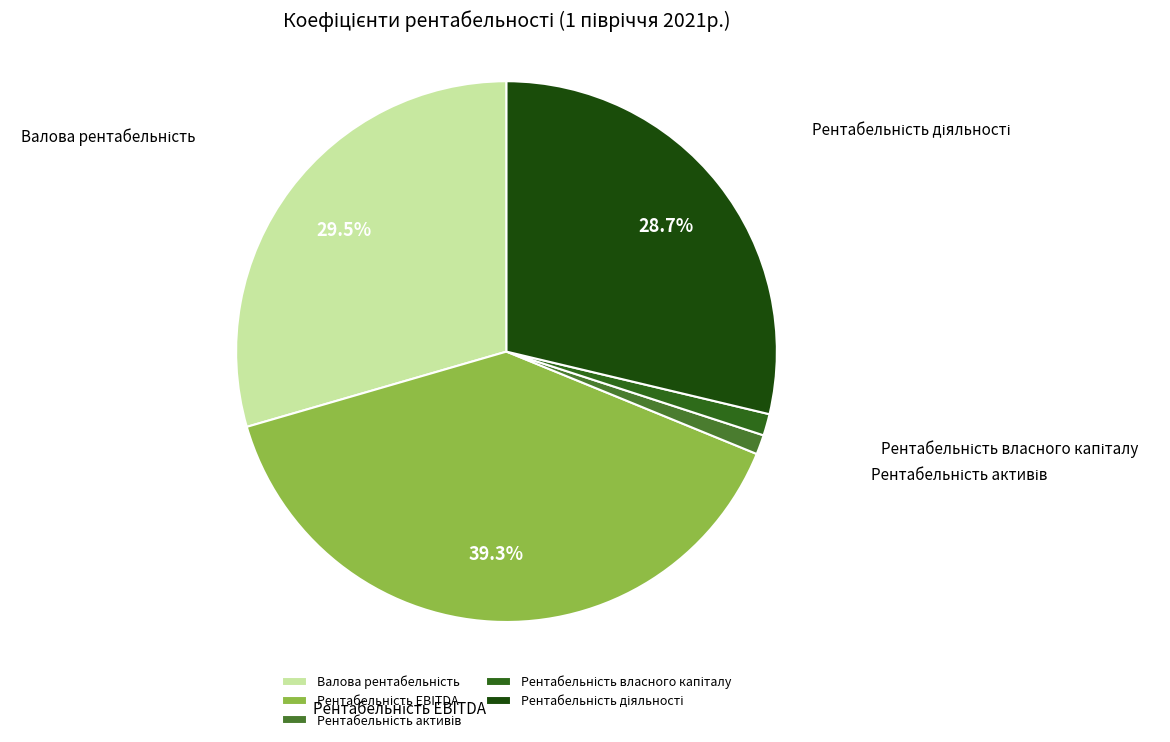

Is there any slice that represents more than half of the pie?

No